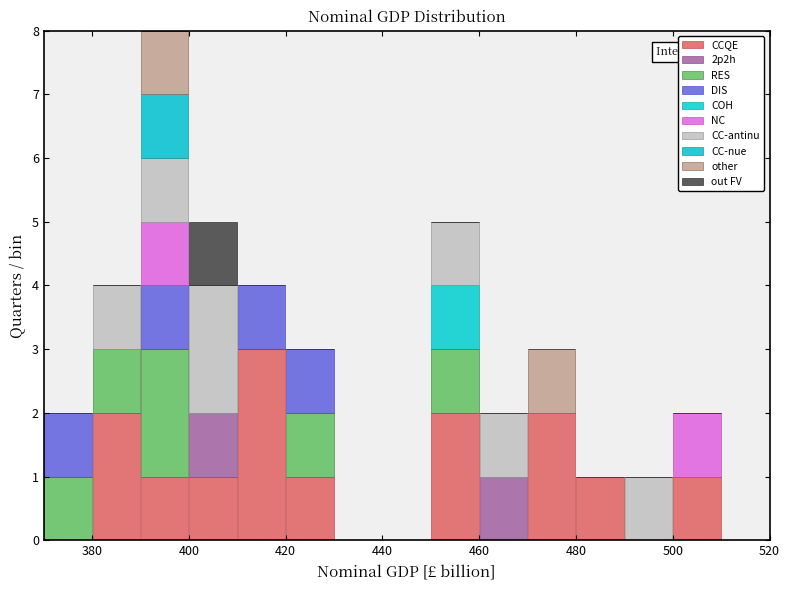

Which range on the x-axis has the tallest stacked bar (by total height)?

390 to 400